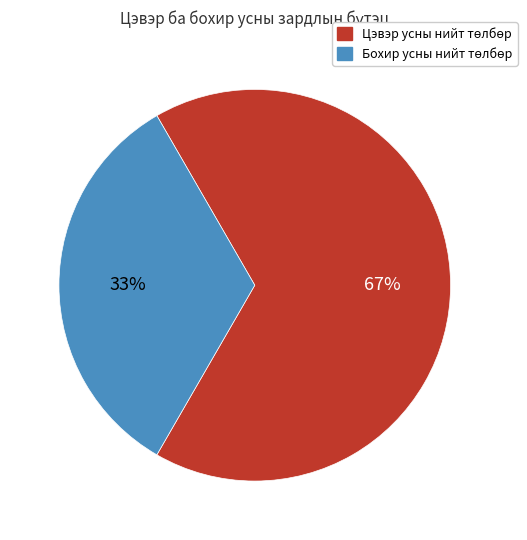

To the nearest percent, what is the average slice percentage?

50%